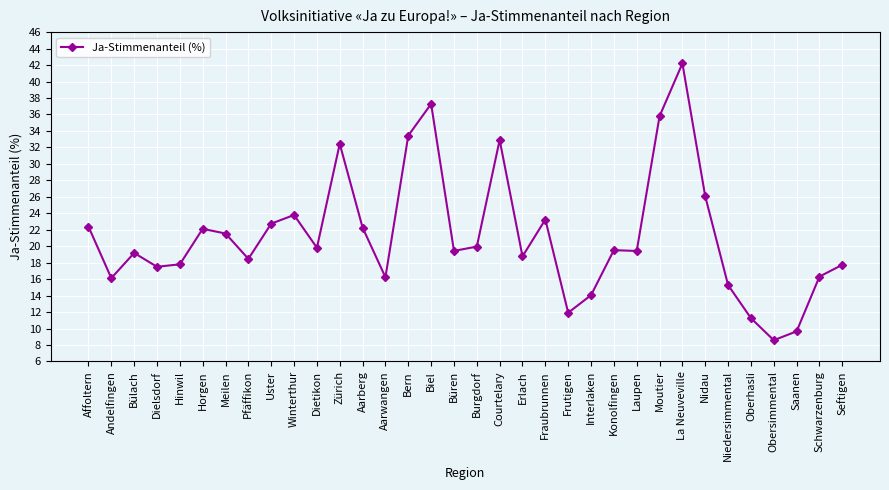

What is the difference between the maximum and minimum values?

33.6